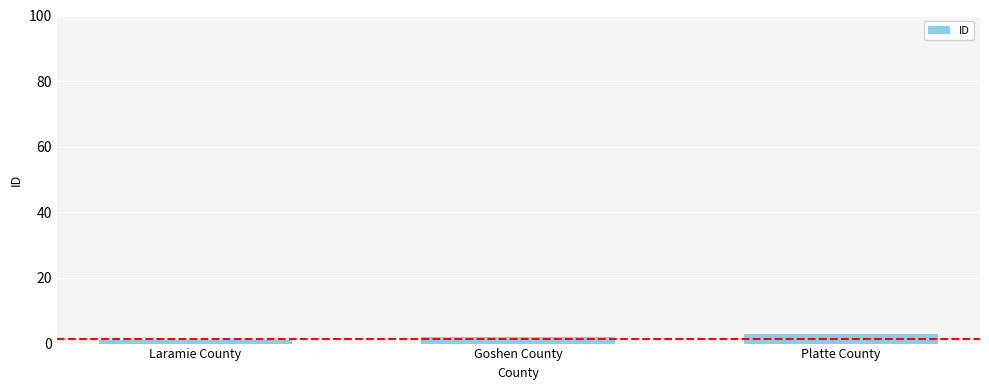

Does the chart contain stacked bars?

No